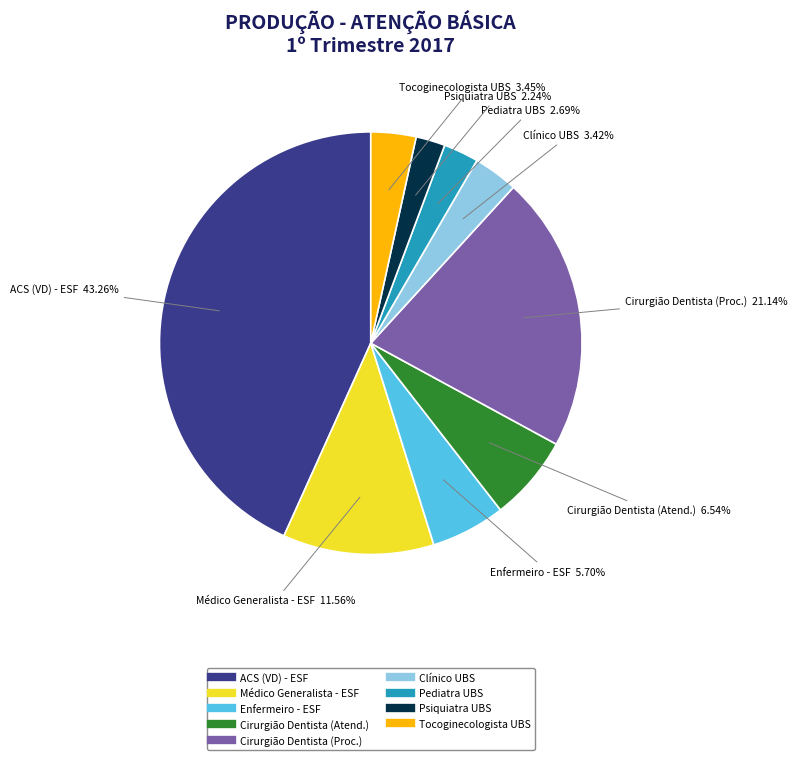

Is there any slice that represents more than half of the pie?

No